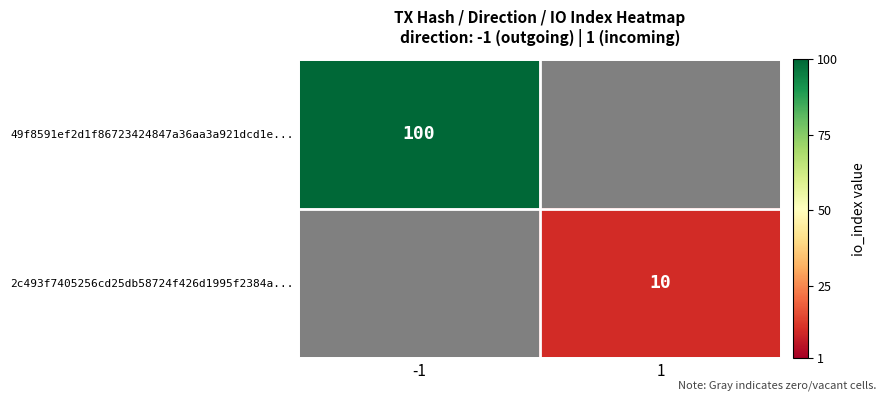

The 49f8591ef2d1f86723424847a36aa3a921dcd1e... series shows 135 at -1. True or false?

False